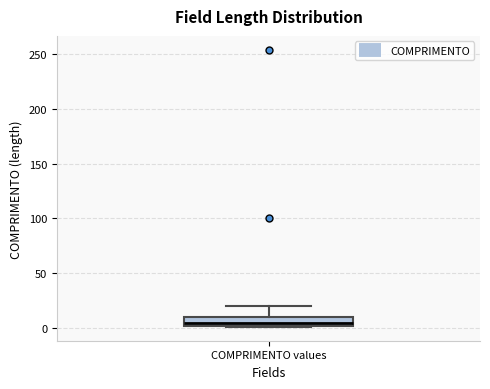

Transcribe this box plot: give where the median line is, the range the box spans, and where the two whiskers end, as read against the y-axis. The values are not printed on the chart, so give them approximately, as read against the axis.

median 5, box 0 to 10, whiskers 0 to 20